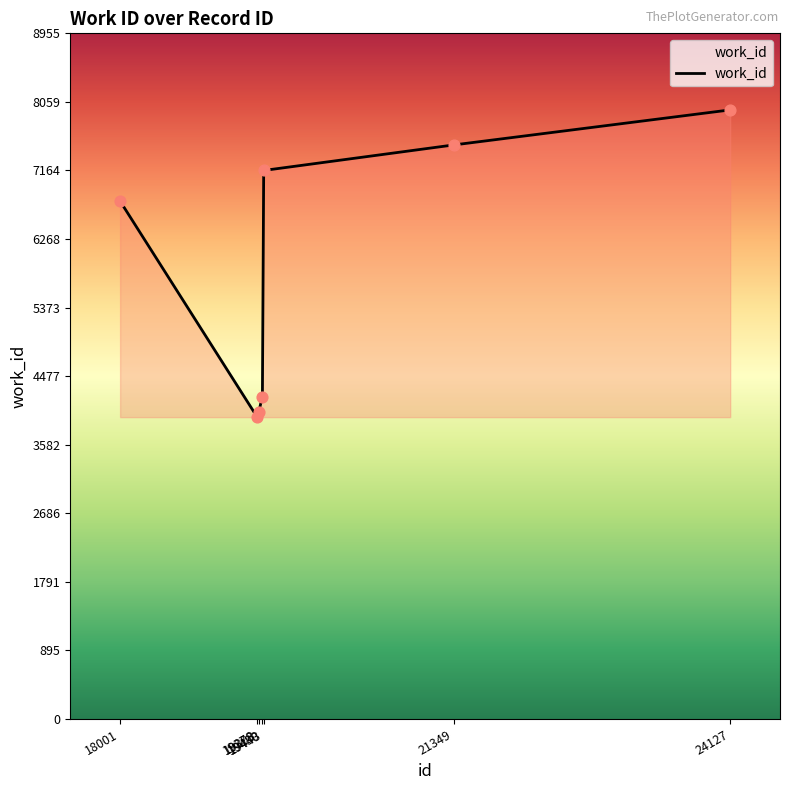

Which has a higher value, 24127 or 19430?

24127